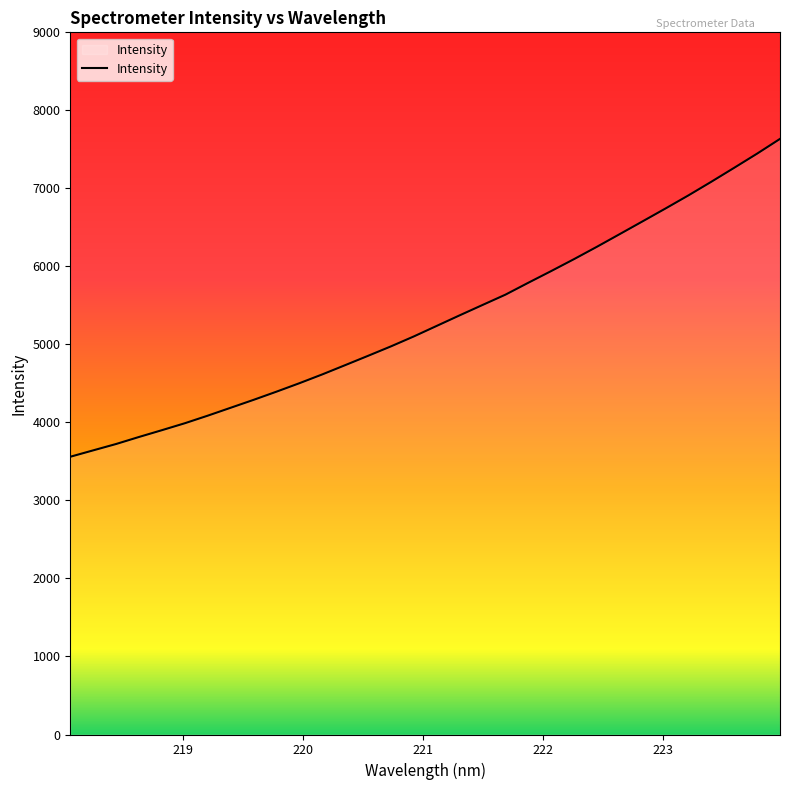

What is the maximum value shown in the chart?

7634.1